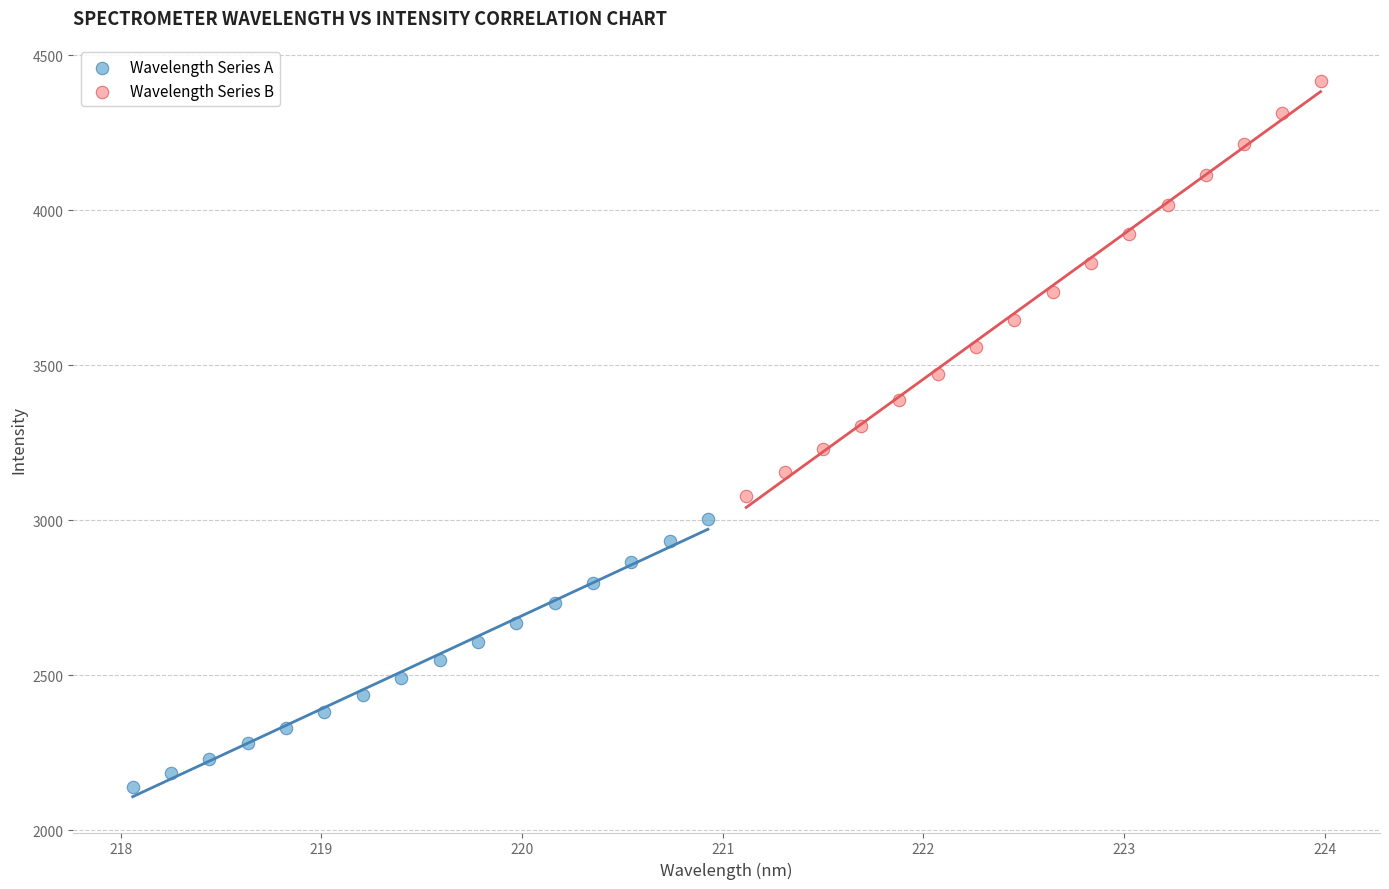

Which series has the largest Y range (max minus min)?

Wavelength Series B